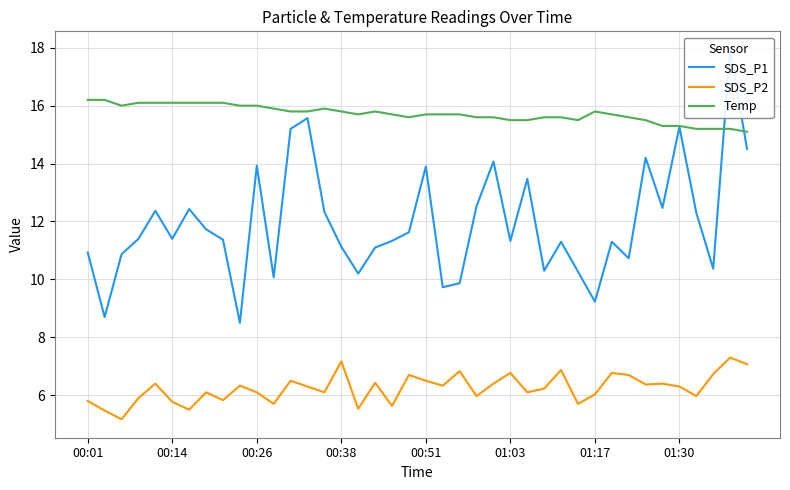

What position from the left is 17?

18